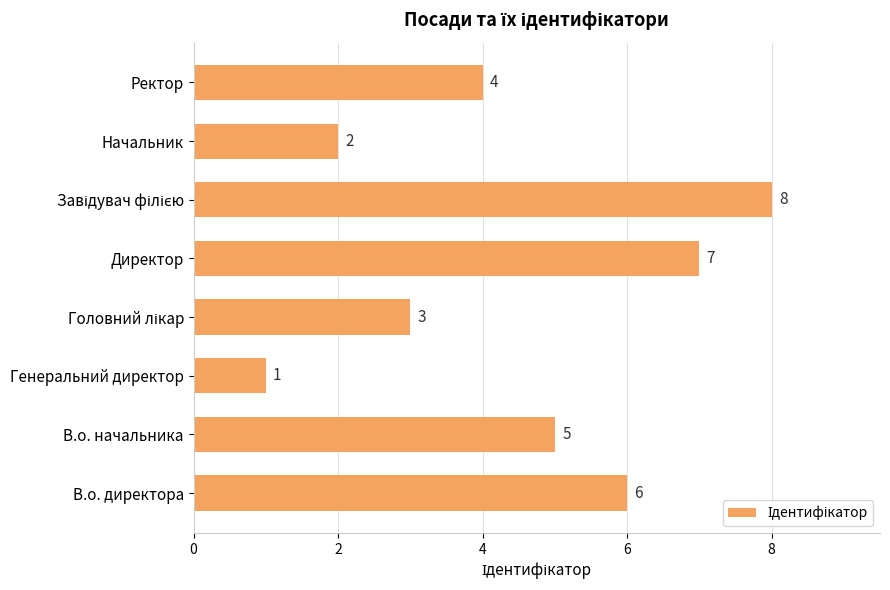

Is it true that the value at Ректор is 6?

False